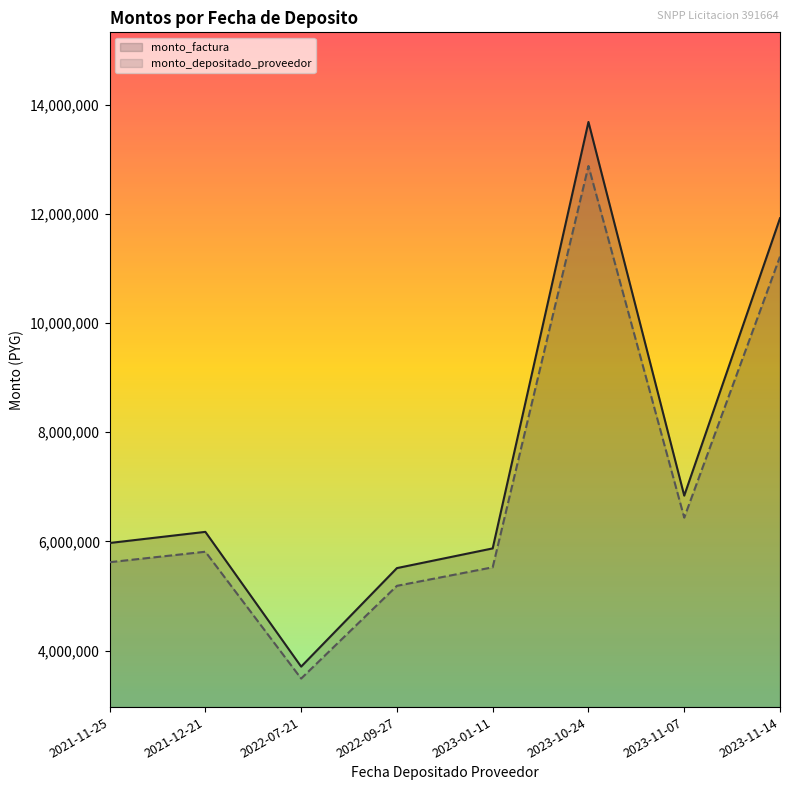

Rank the series by their maximum value, from lowest to highest.

monto_depositado_proveedor, monto_factura